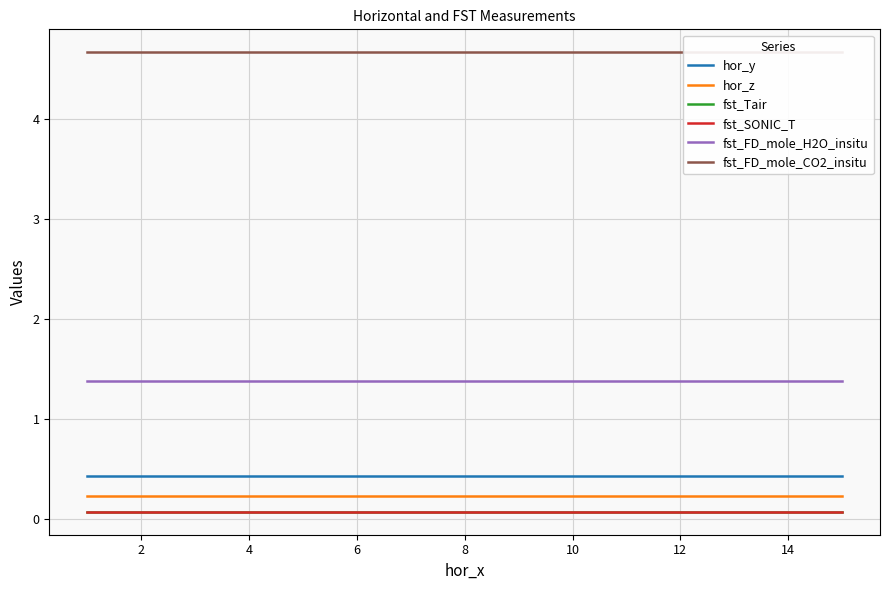

Does the chart have visible grid lines?

Yes